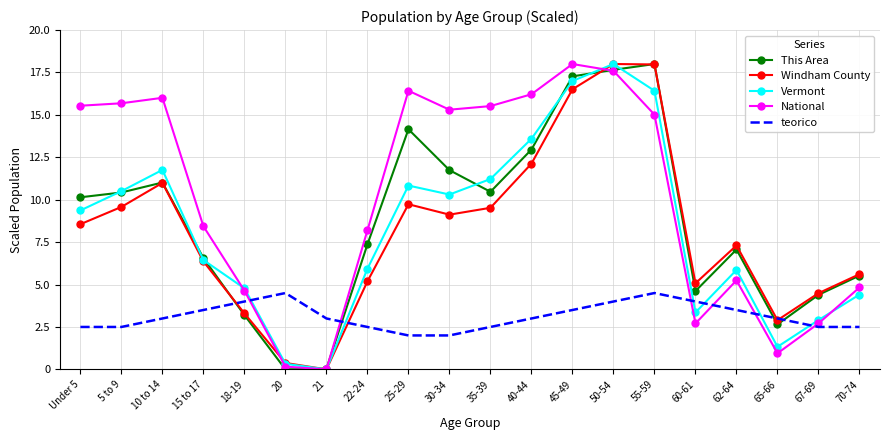

How many values in the This Area series exceed 10?

10